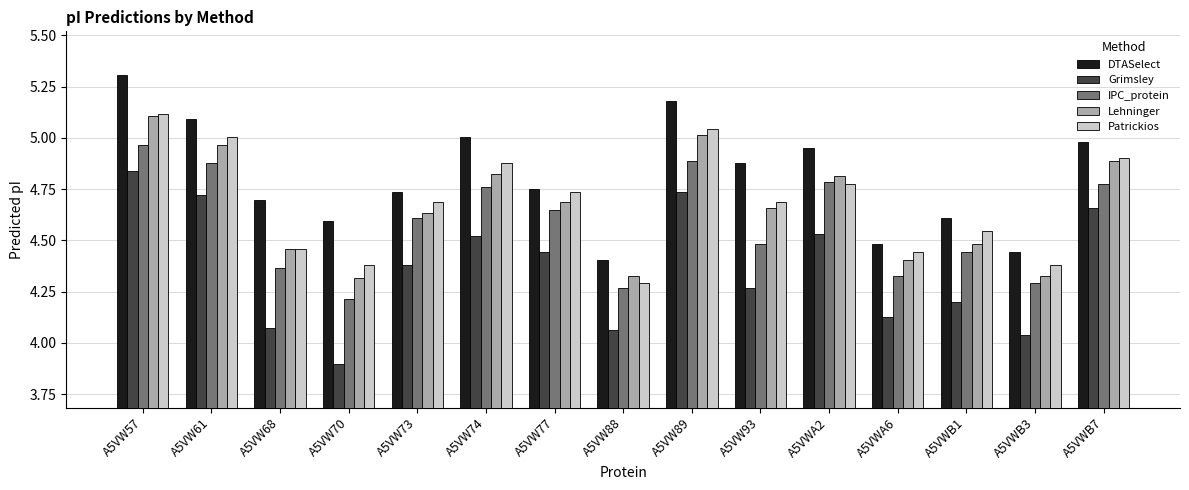

At how many categories does at least one series exceed 4?

15